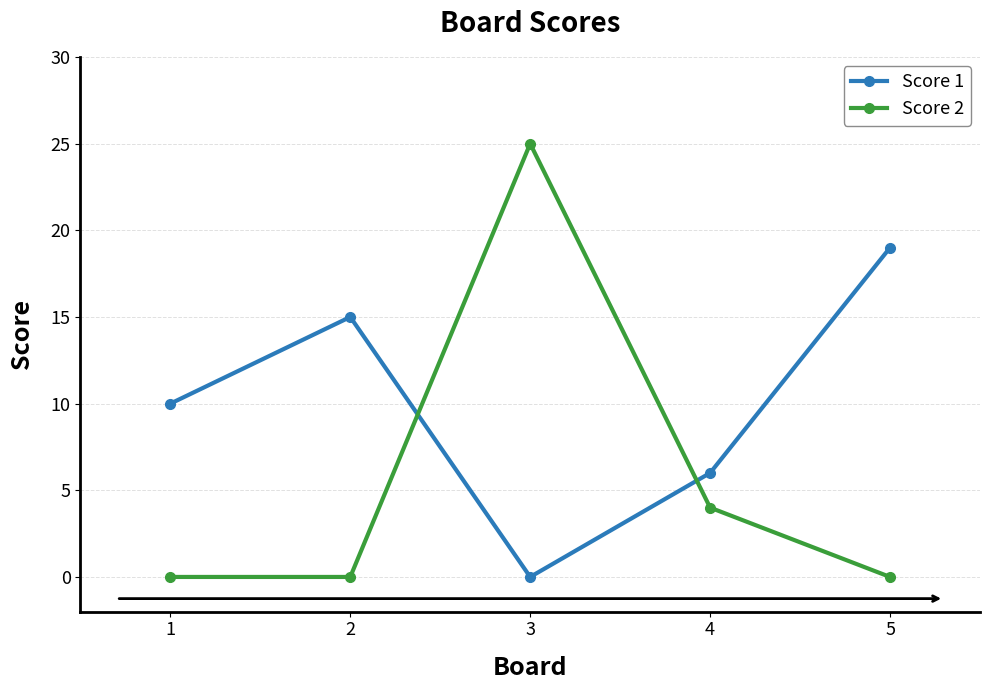

Between 2 and 5, which series saw the biggest shift?

Score 1